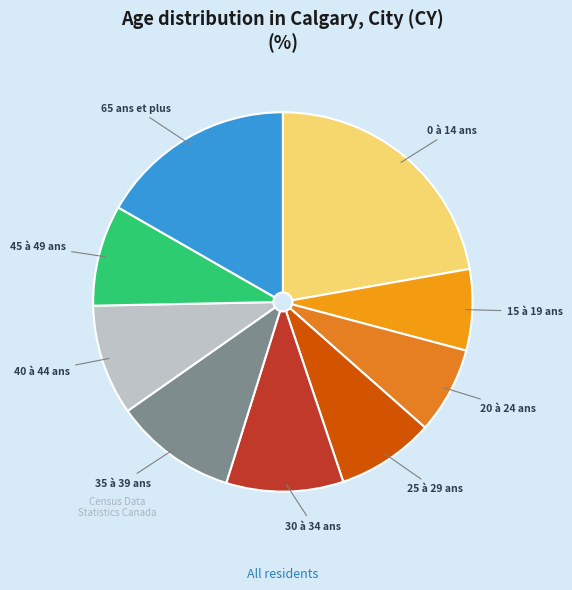

Does any single category account for the majority?

No